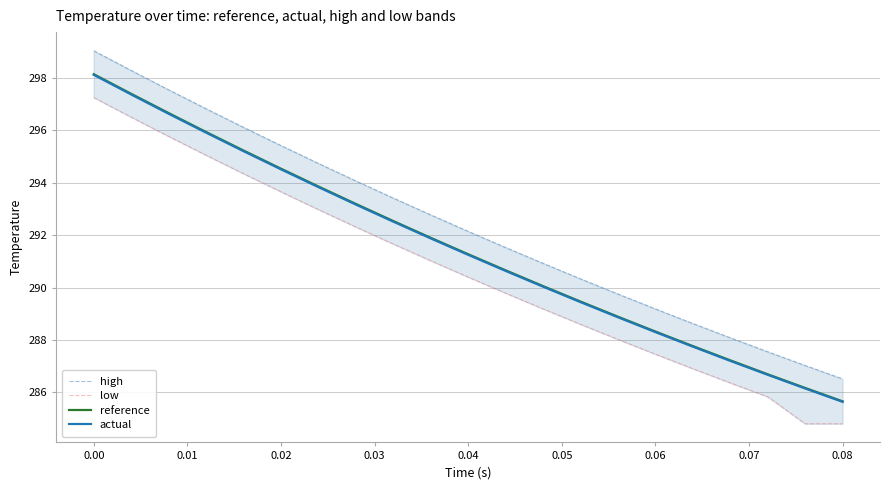

What is the highest value of the actual series?

298.1